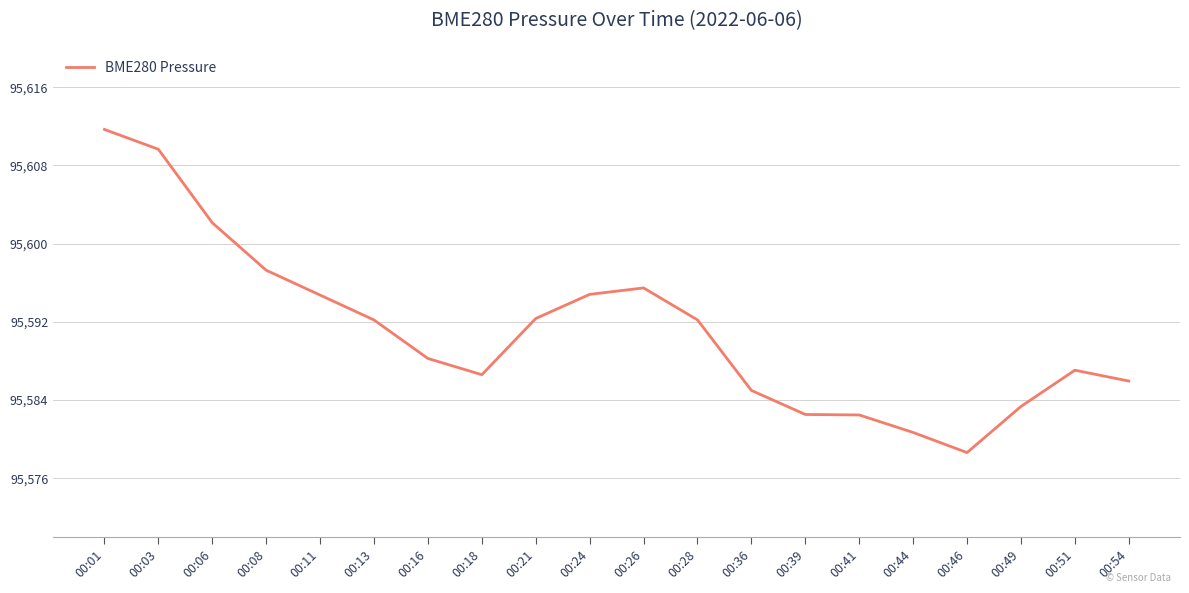

What is the ratio of the value at 00:08 to the value at 00:46?

1.0